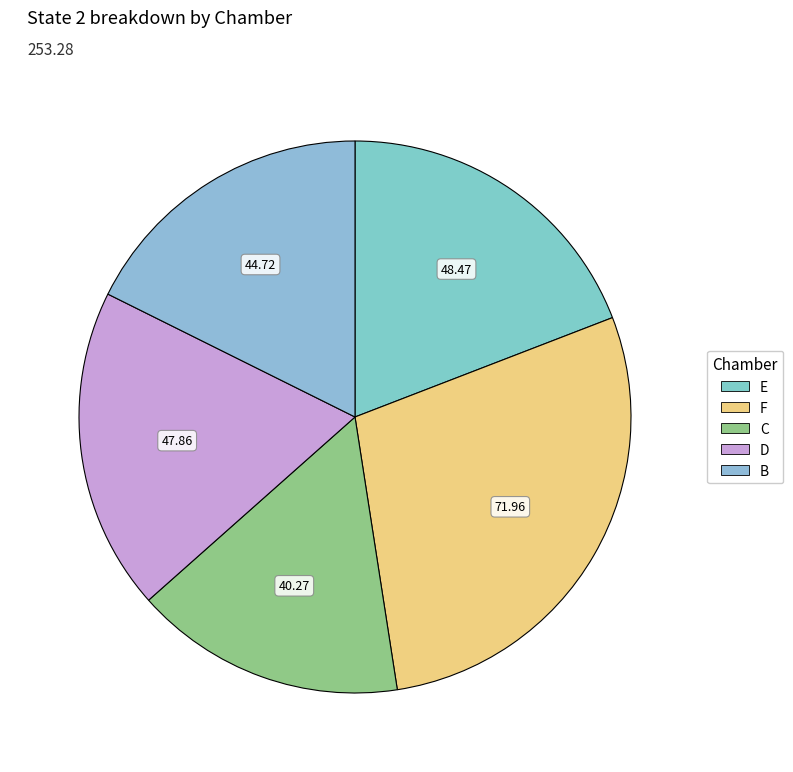

Count the number of slices in the pie.

5